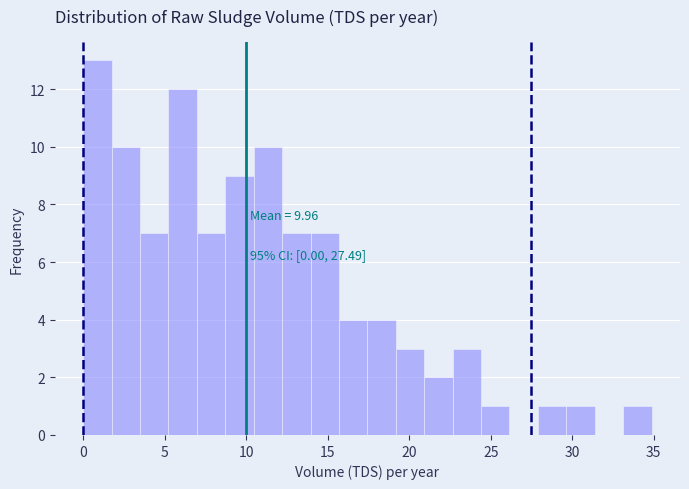

Read against the x-axis, roughly where is the centre of the tallest bar?

1.0